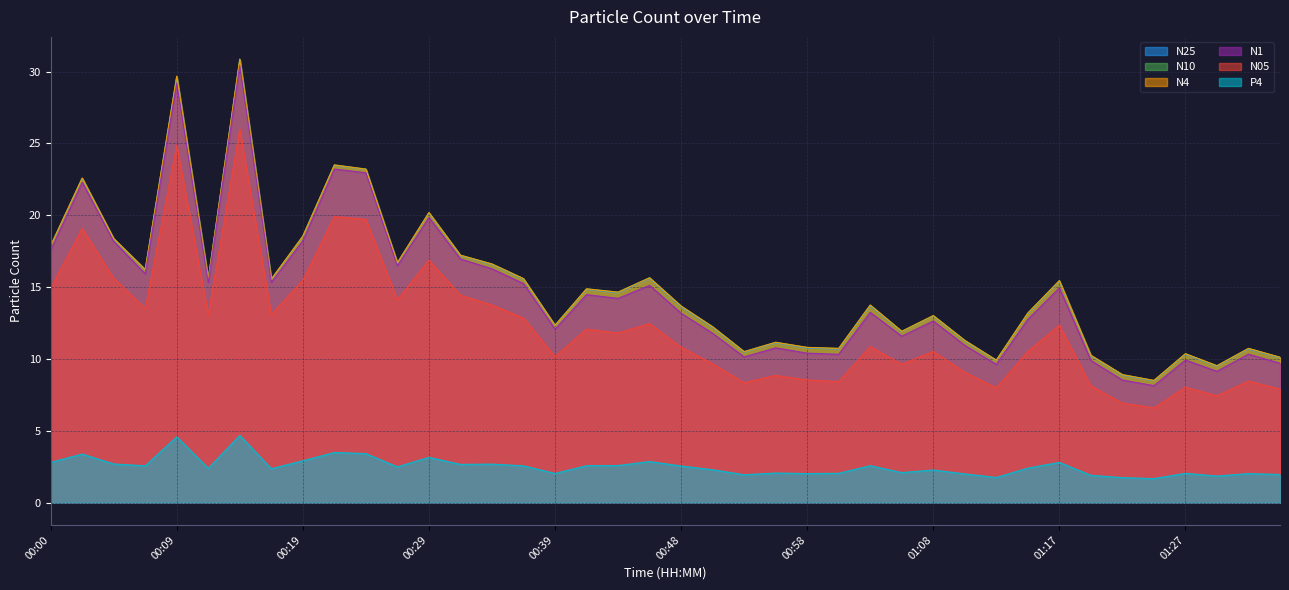

How many lines are shown in the chart?

6